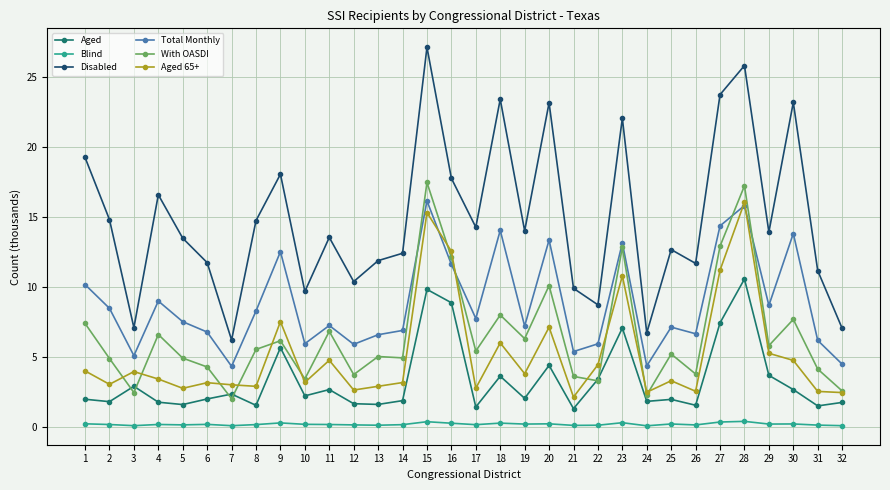

The value of Aged at 17 is 1.4. True or false?

True